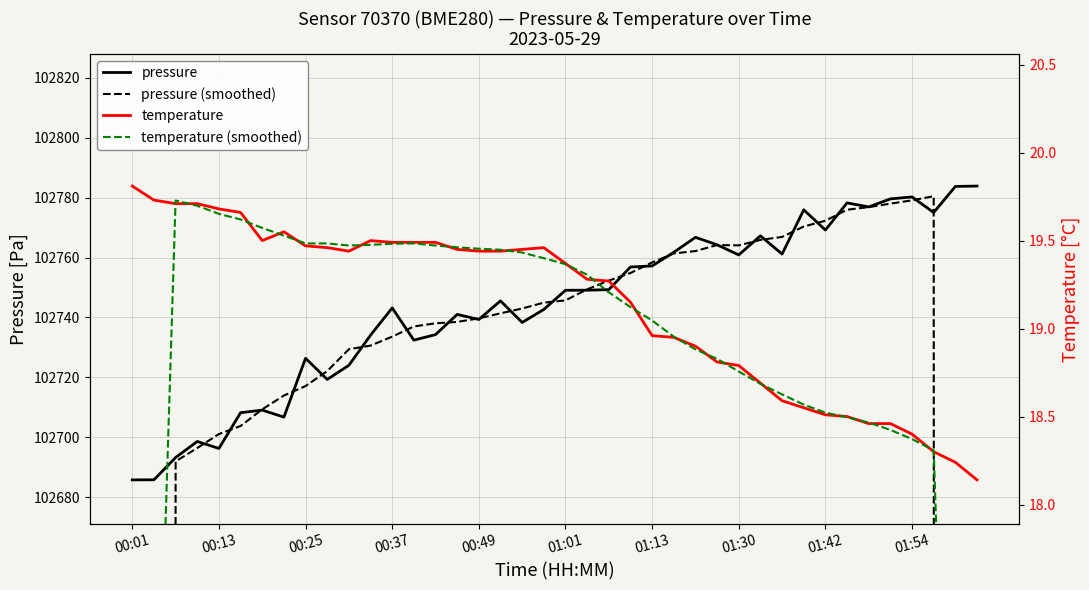

What is the value of the pressure (smoothed) point at the 18th from the left?

102741.4